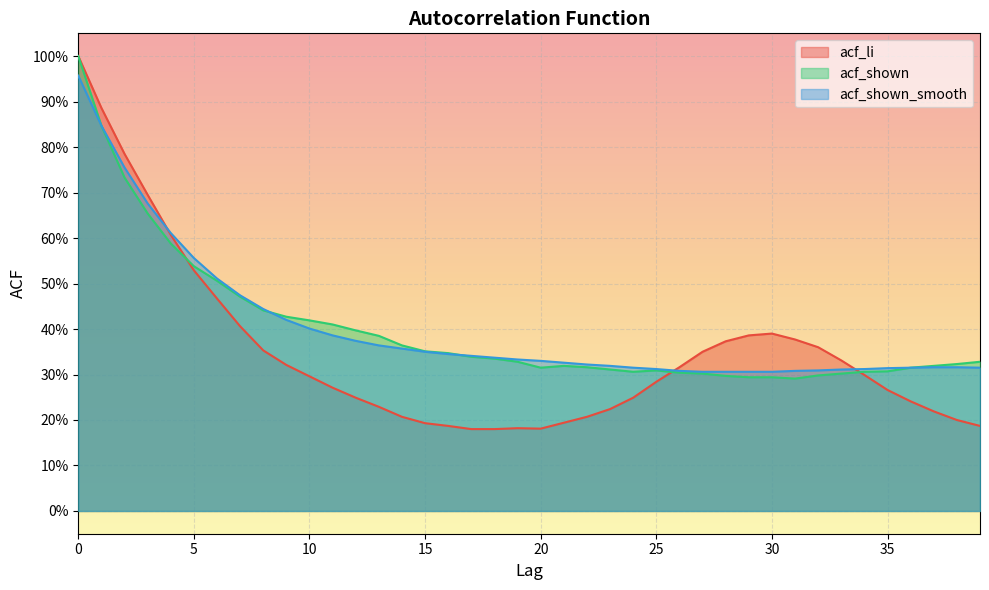

Reading left to right, list all the values displayed in this chart.

acf_li: 0=1.0	1=0.9	2=0.8	3=0.7	4=0.6	5=0.5	6=0.5	7=0.4	8=0.4	9=0.3	10=0.3	11=0.3	12=0.2	13=0.2	14=0.2	15=0.2	16=0.2	17=0.2	18=0.2	19=0.2	20=0.2	21=0.2	22=0.2	23=0.2	24=0.2	25=0.3	26=0.3	27=0.3	28=0.4	29=0.4	30=0.4	31=0.4	32=0.4	33=0.3	34=0.3	35=0.3	36=0.2	37=0.2	38=0.2	39=0.2
acf_shown: 0=1.0	1=0.8	2=0.7	3=0.7	4=0.6	5=0.5	6=0.5	7=0.5	8=0.4	9=0.4	10=0.4	11=0.4	12=0.4	13=0.4	14=0.4	15=0.4	16=0.3	17=0.3	18=0.3	19=0.3	20=0.3	21=0.3	22=0.3	23=0.3	24=0.3	25=0.3	26=0.3	27=0.3	28=0.3	29=0.3	30=0.3	31=0.3	32=0.3	33=0.3	34=0.3	35=0.3	36=0.3	37=0.3	38=0.3	39=0.3
acf_shown_smooth: 0=1.0	1=0.8	2=0.8	3=0.7	4=0.6	5=0.6	6=0.5	7=0.5	8=0.4	9=0.4	10=0.4	11=0.4	12=0.4	13=0.4	14=0.4	15=0.3	16=0.3	17=0.3	18=0.3	19=0.3	20=0.3	21=0.3	22=0.3	23=0.3	24=0.3	25=0.3	26=0.3	27=0.3	28=0.3	29=0.3	30=0.3	31=0.3	32=0.3	33=0.3	34=0.3	35=0.3	36=0.3	37=0.3	38=0.3	39=0.3